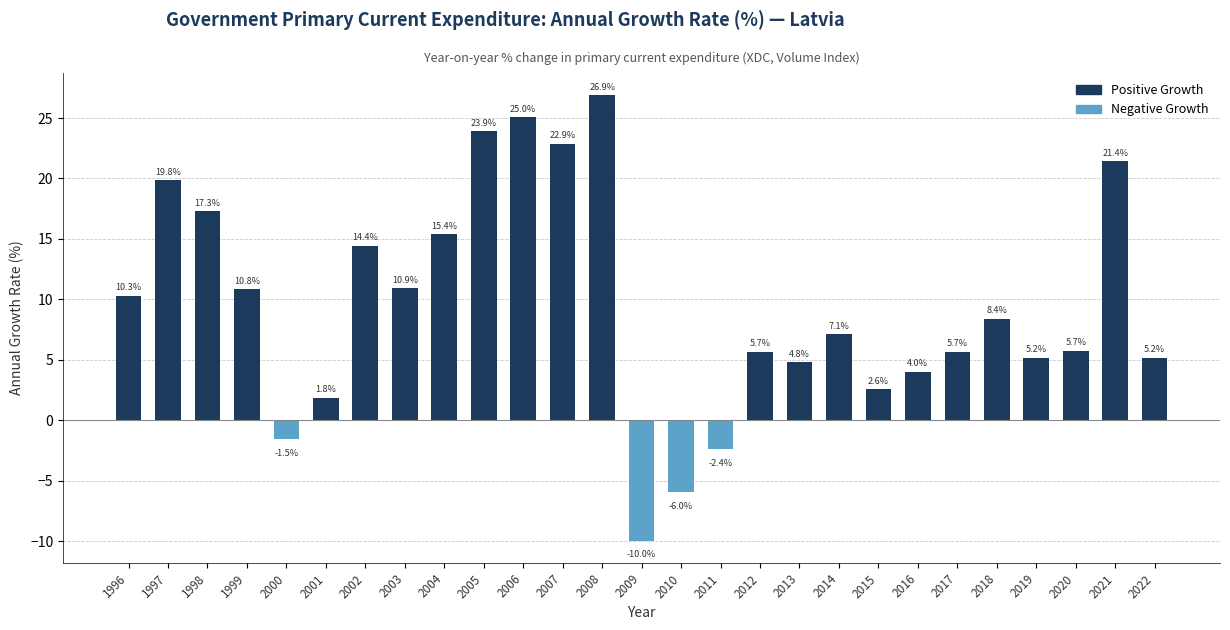

What is the difference between the Negative Growth values at 2000 and 2017?

1.5